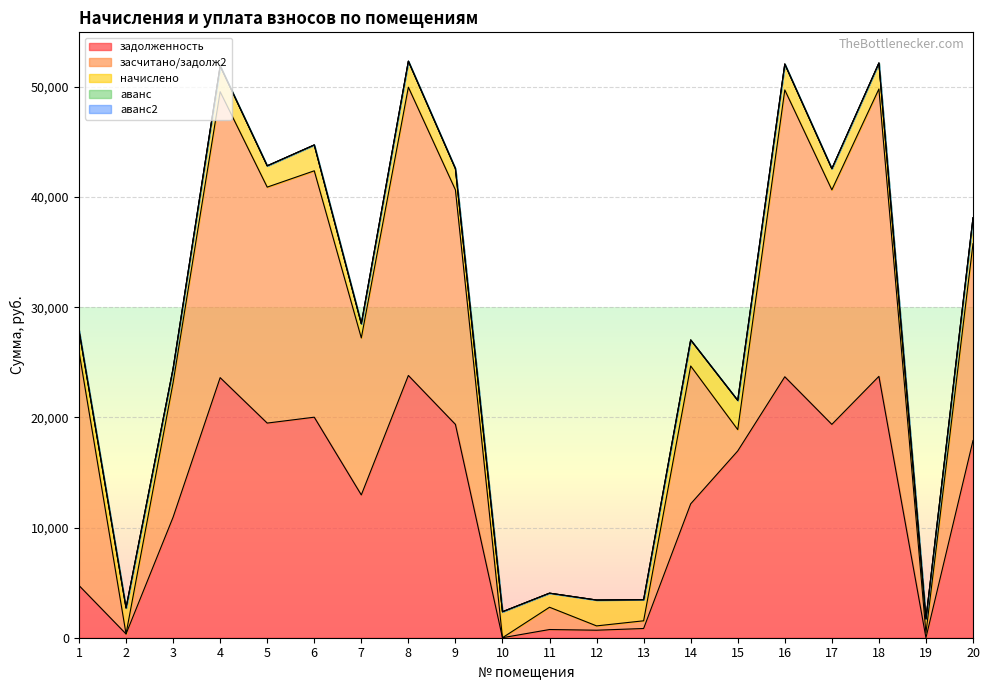

At which label does засчитано/задолж2 first exceed 17868?

1